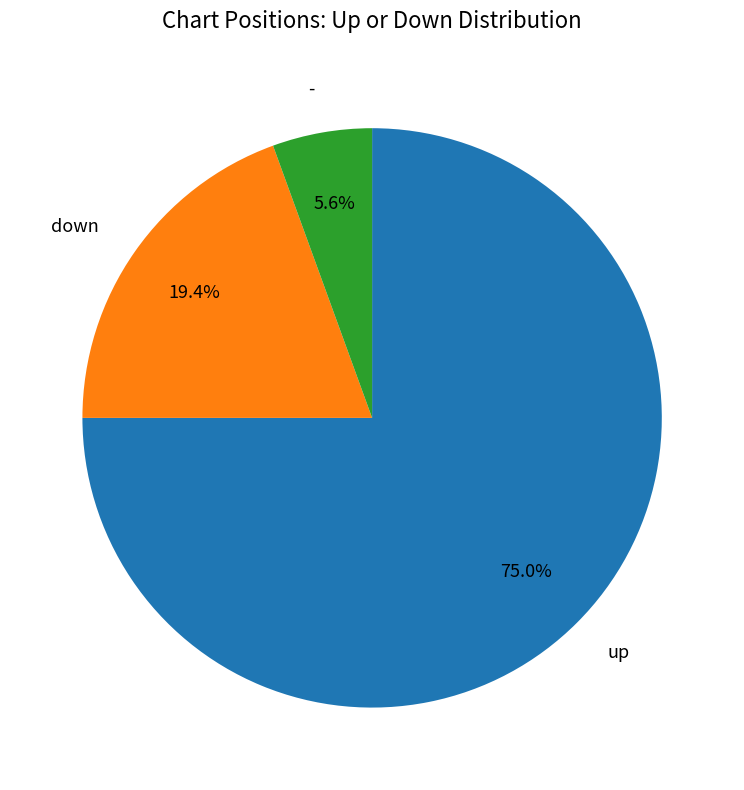

Does any single category account for the majority?

Yes